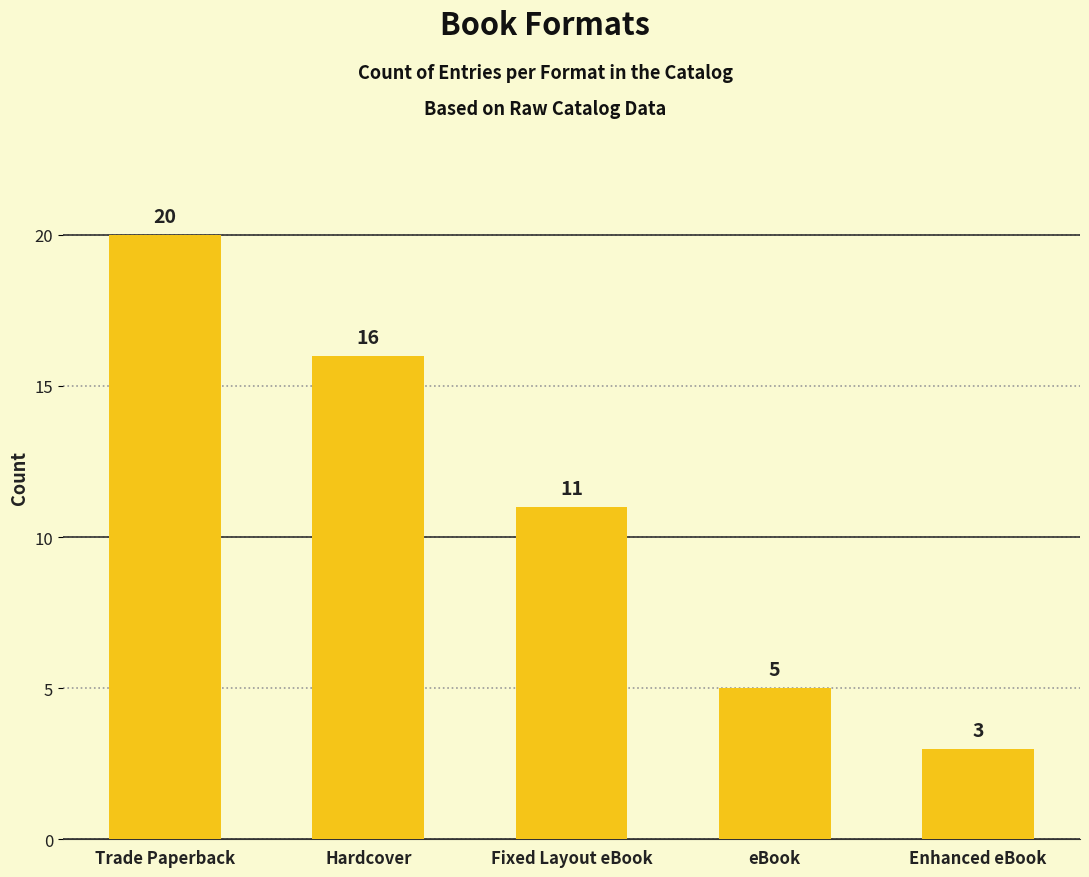

Are the bars horizontal?

No